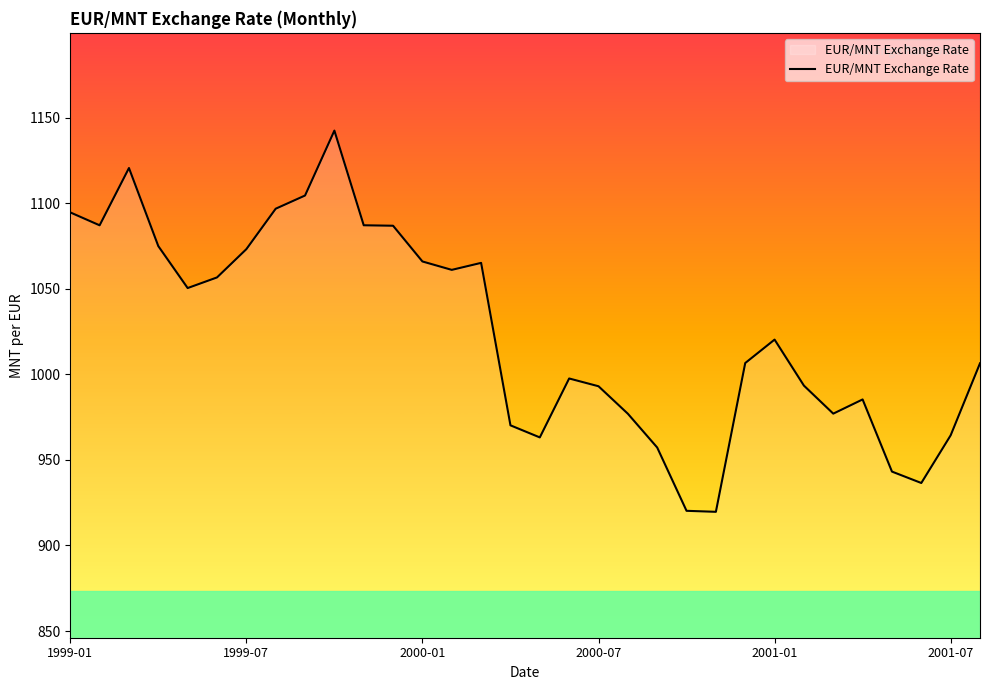

What is the difference between the maximum and minimum values?

222.8